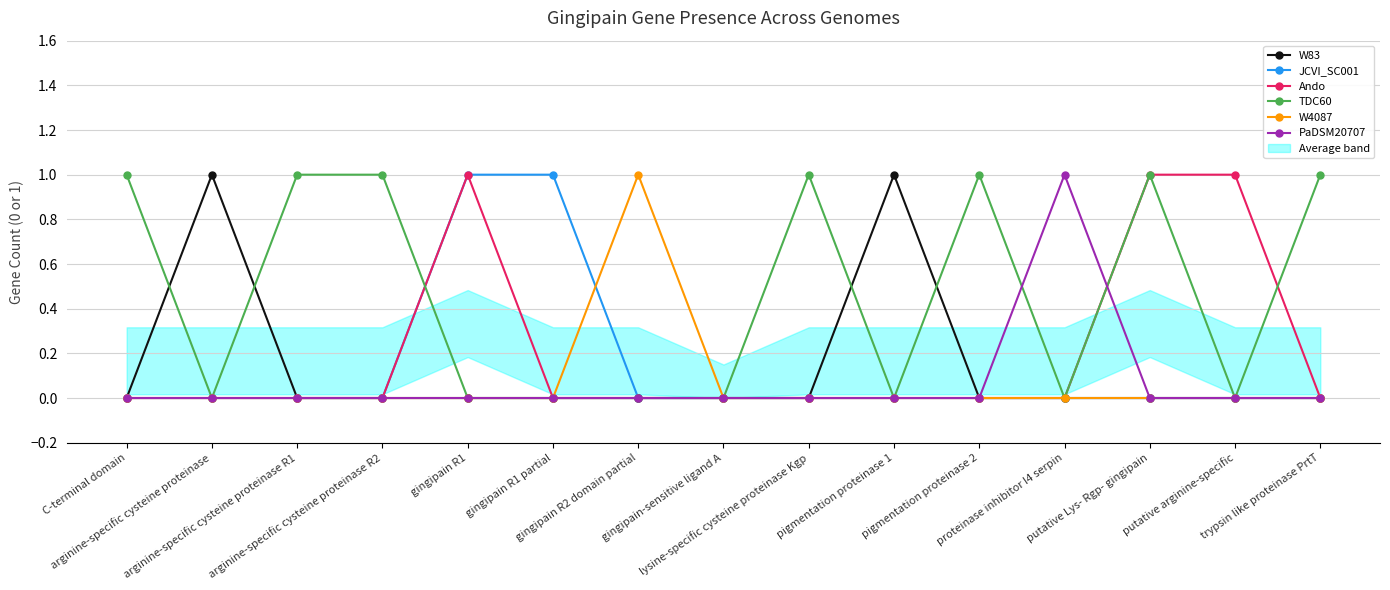

Does the chart have visible grid lines?

Yes